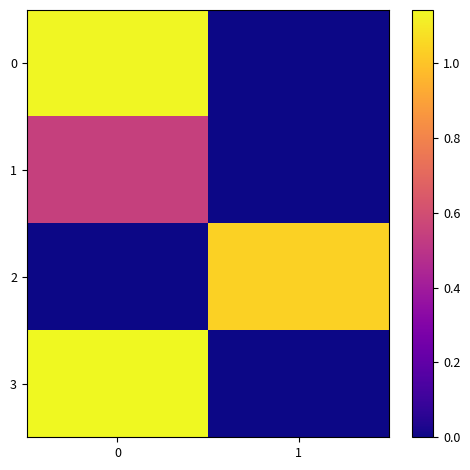

Reading right to left, transcribe all the data shown in this chart.

0: 1=0.0	0=1.1
1: 1=0.0	0=0.5
2: 1=1.0	0=0.0
3: 1=0.0	0=1.1